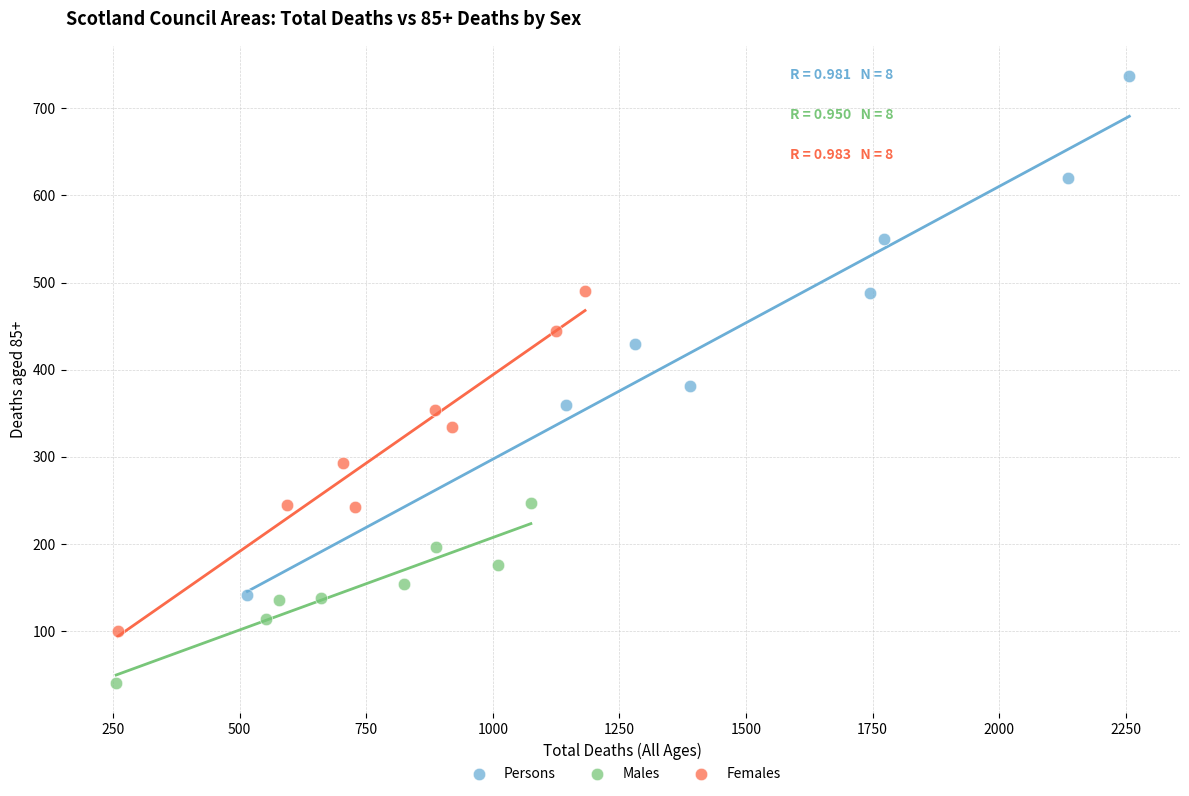

Which series has the largest Y range (max minus min)?

Persons